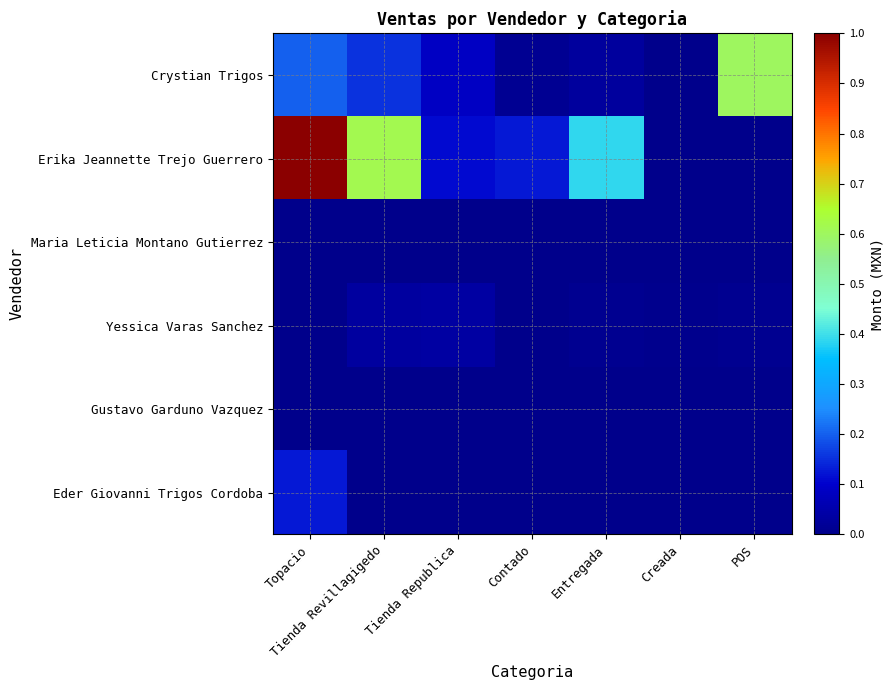

At which category is the sum across all series the highest?

Topacio